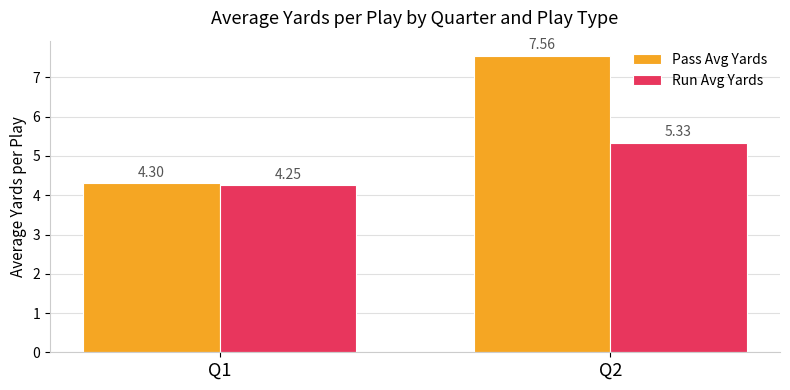

At which label is Pass Avg Yards closest to 5?

Q1